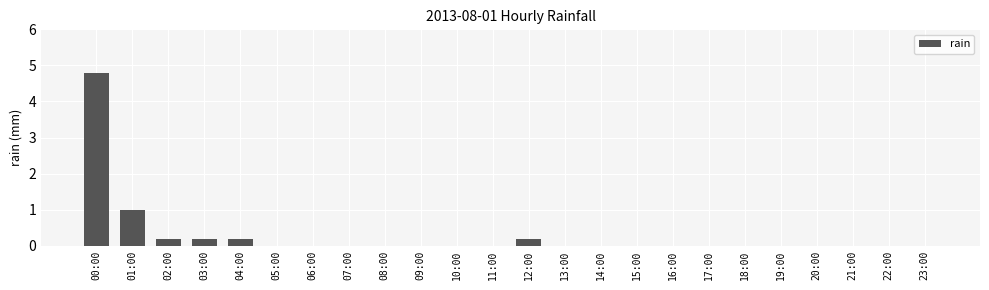

How many series are shown in this chart?

1